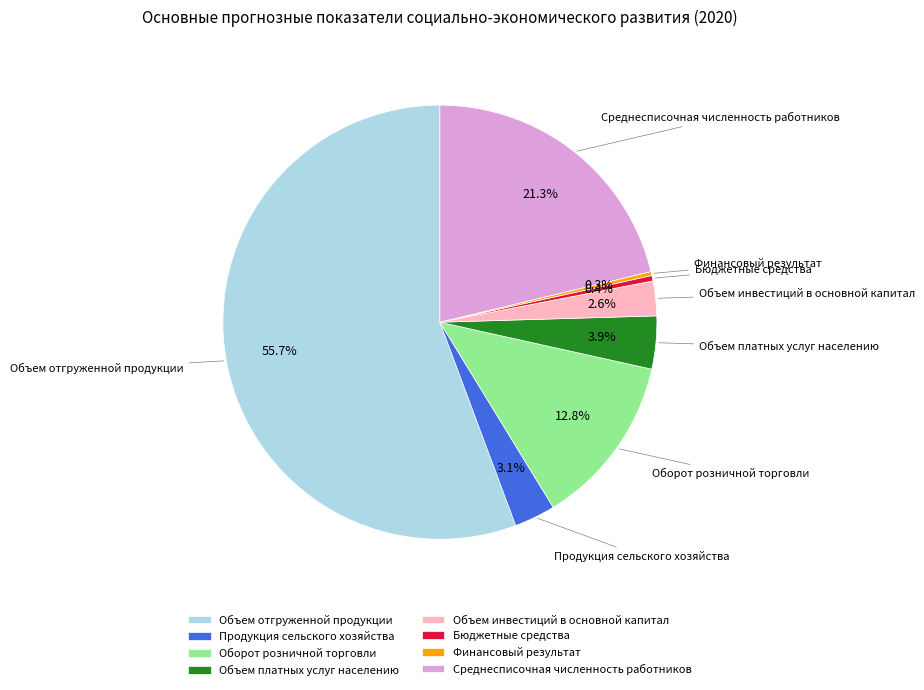

Which category has the biggest portion of the pie?

Объем отгруженной продукции